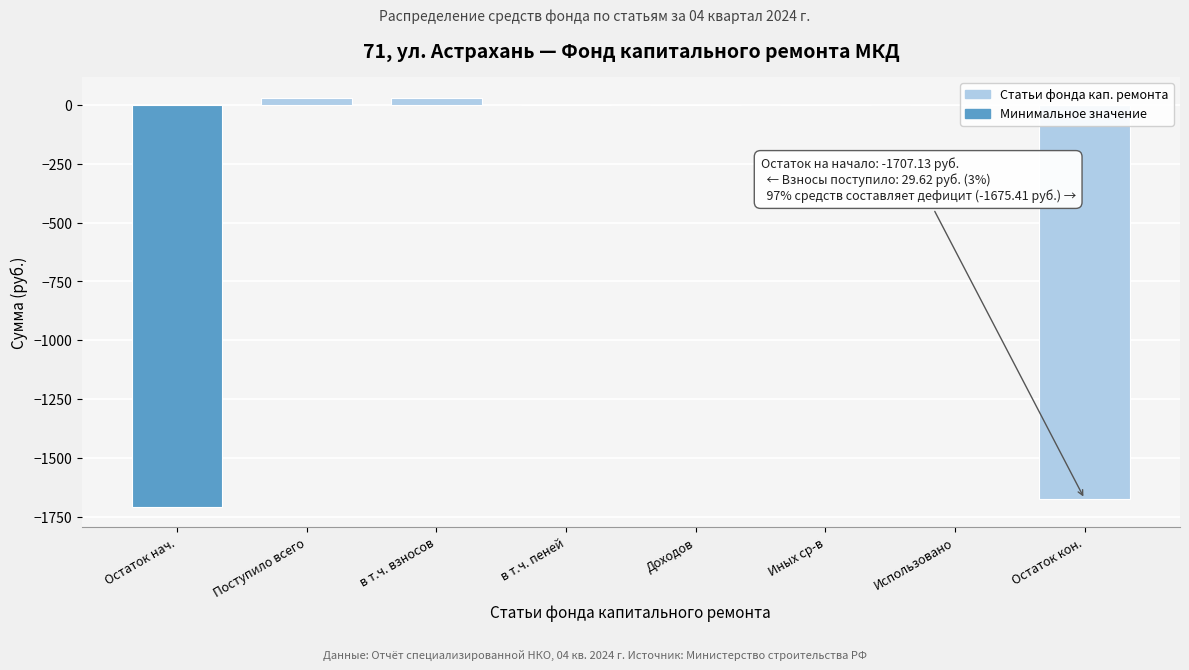

Is it true that the value at Доходов is -1055.7?

False